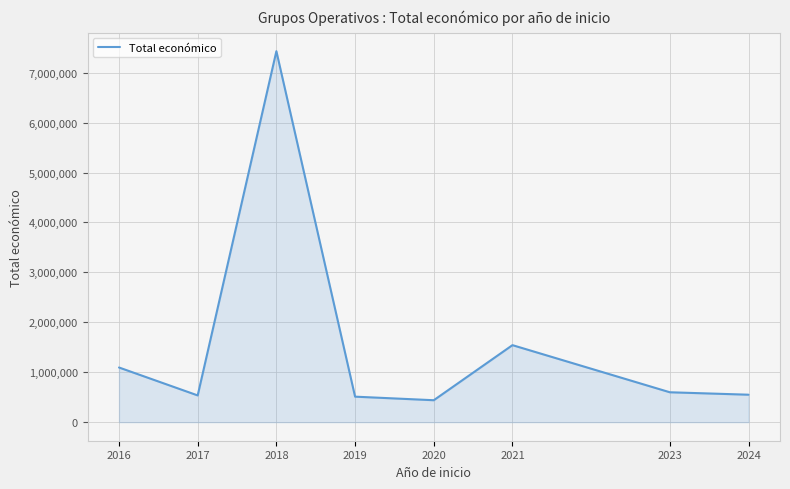

What is the change in value from 2018 to 2021?

-5887266